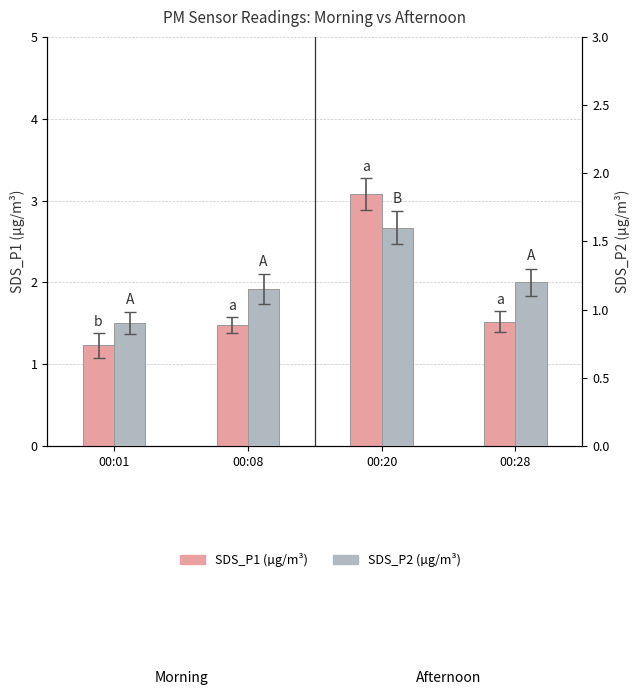

How many bars are there in total?

8